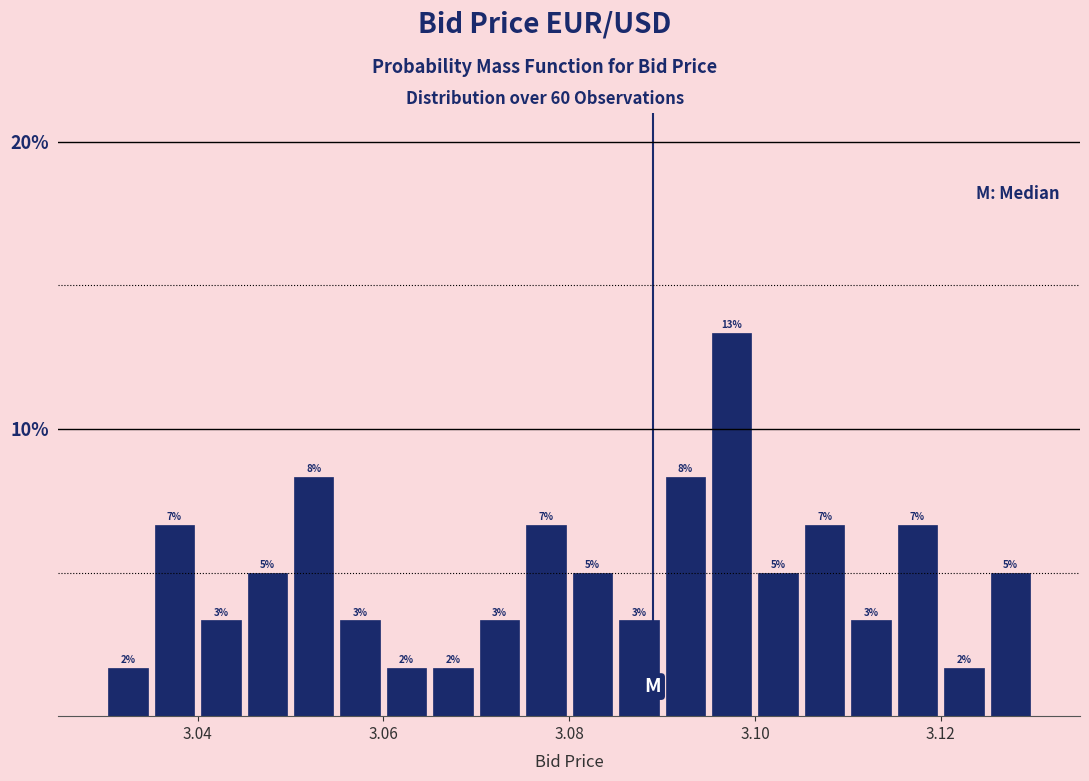

Read against the x-axis, roughly where is the centre of the tallest bar?

3.098